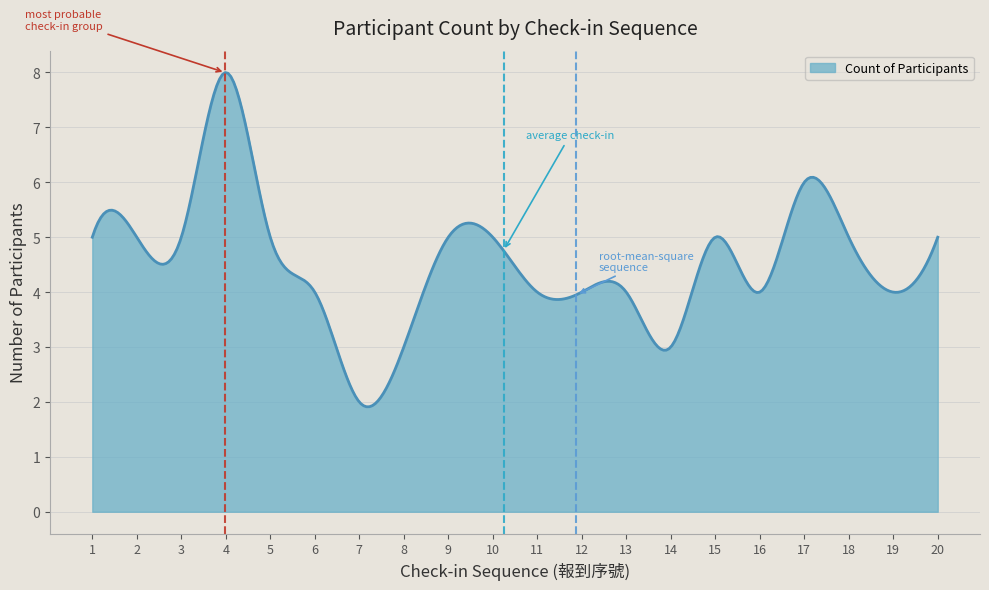

Does the chart display data point markers on the line(s)?

No